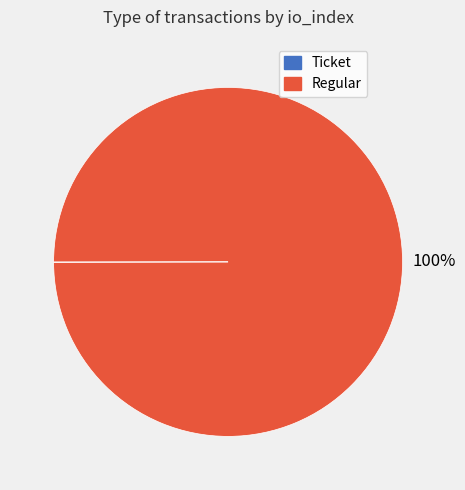

Is it true that Regular is 86% of the pie?

False